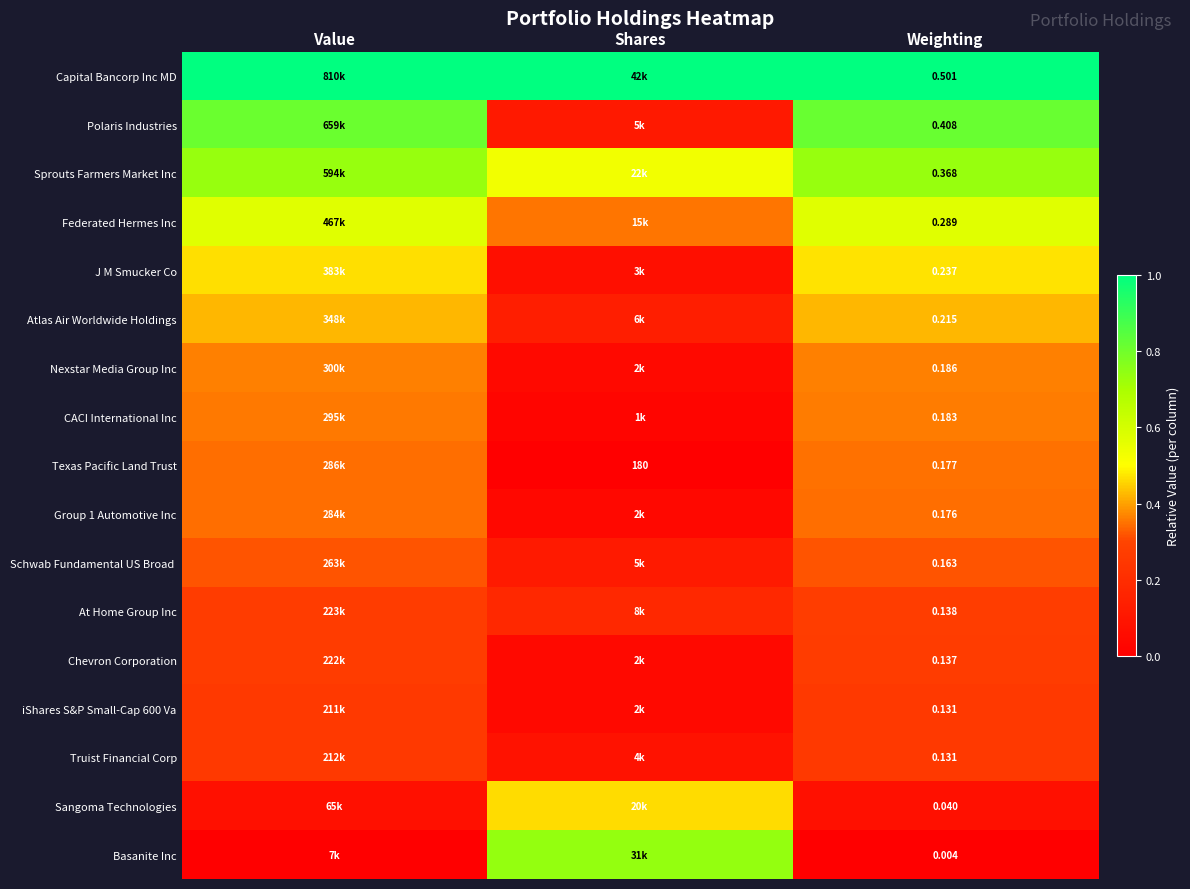

At which label is Schwab Fundamental US Broad closest to 0?

Shares